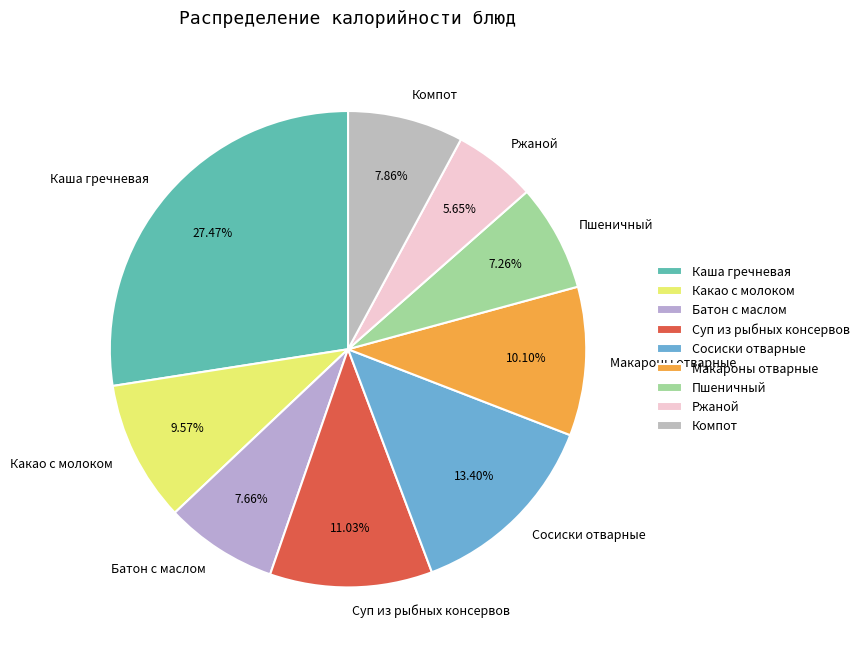

To the nearest percent, what is the difference between the Батон с маслом and Ржаной slice percentages?

2%